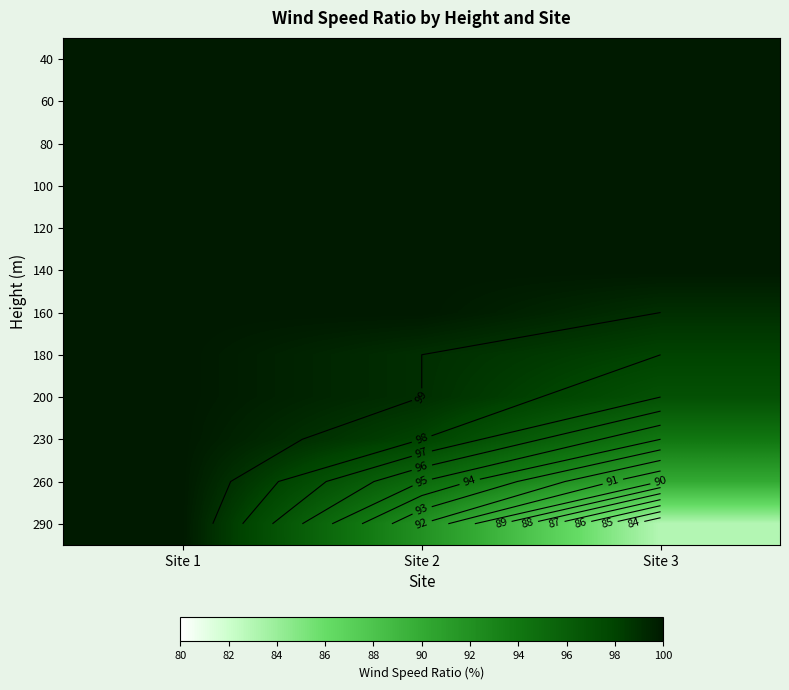

Which label corresponds to the largest value in the chart?

Site 1